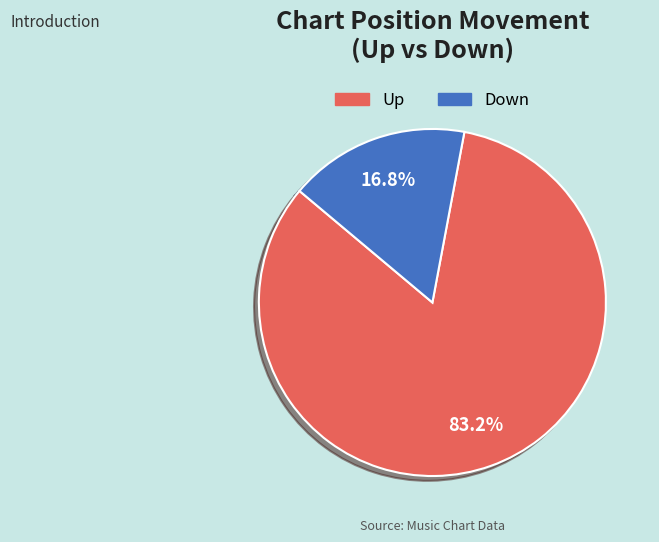

Is there a majority slice in this chart?

Yes